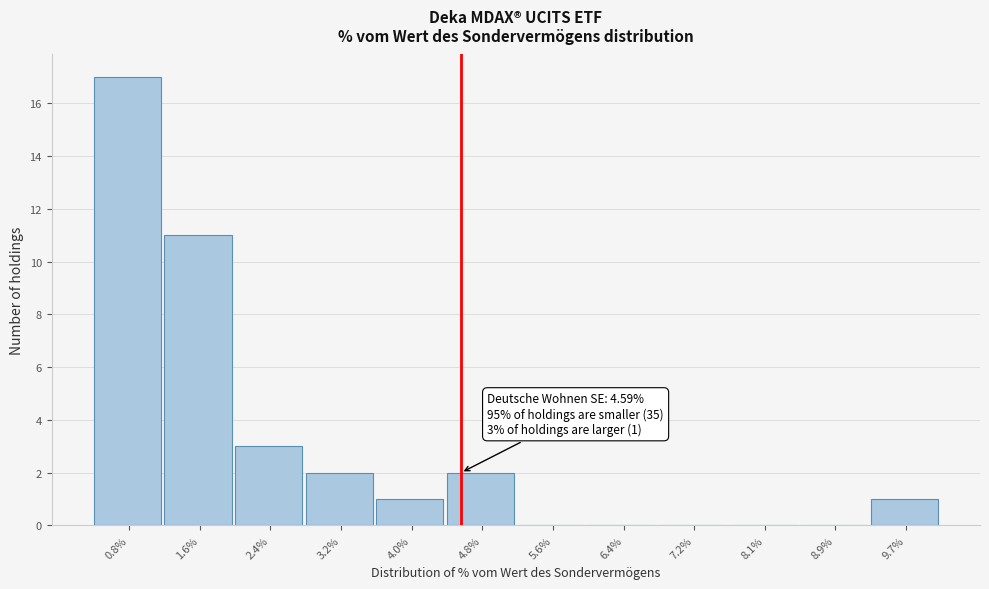

Which range on the x-axis has the tallest bar?

0.4 to 1.2